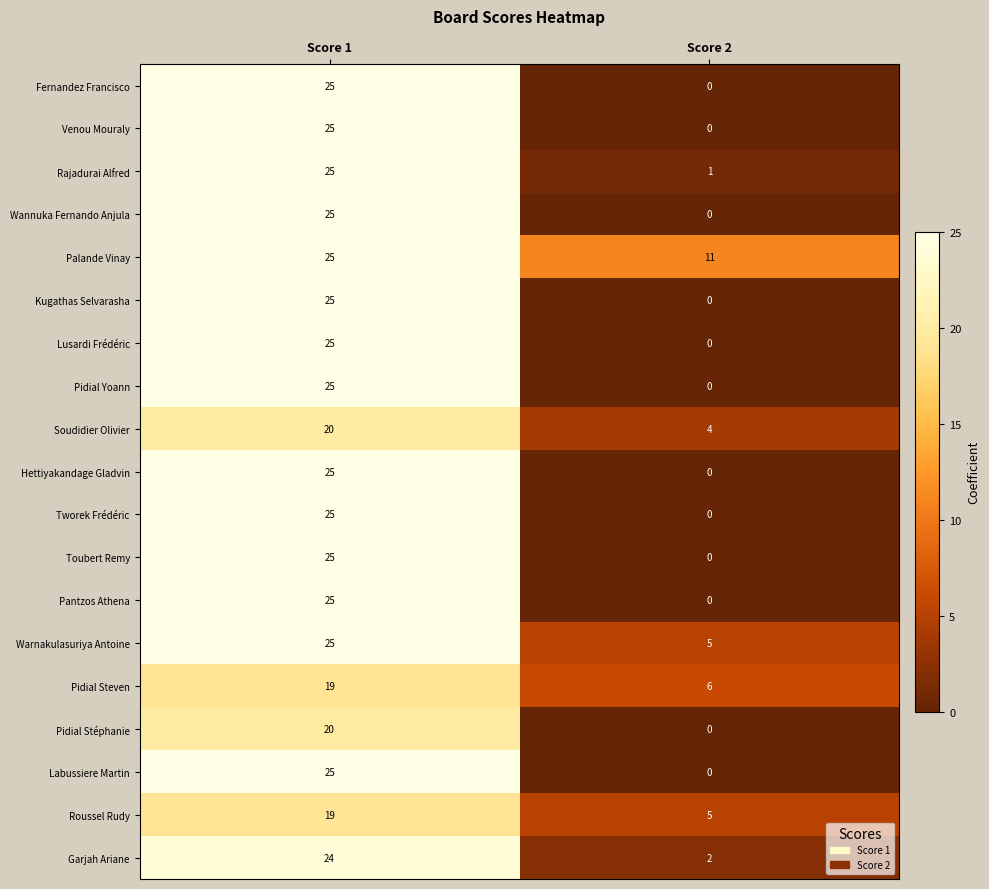

What is the maximum value shown in the chart?

25